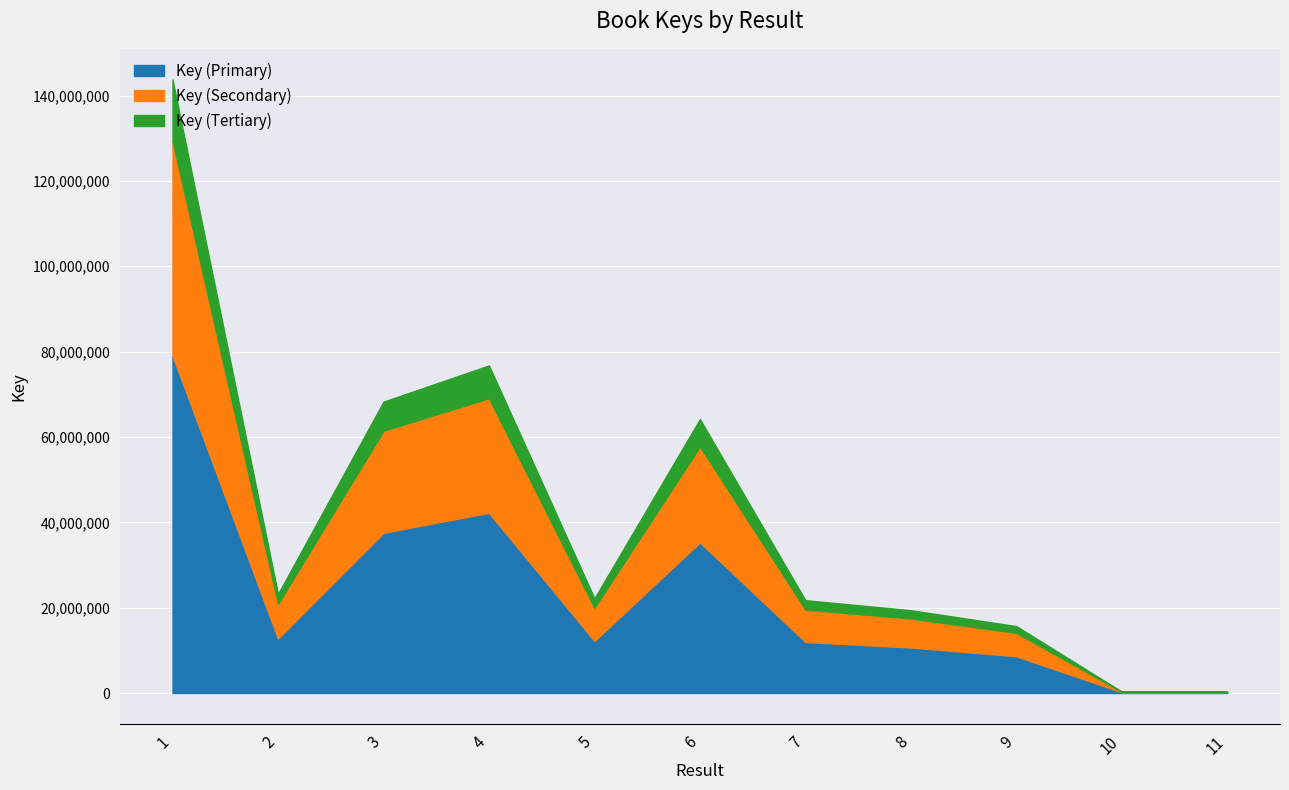

What is the maximum value shown in the chart?

79066885